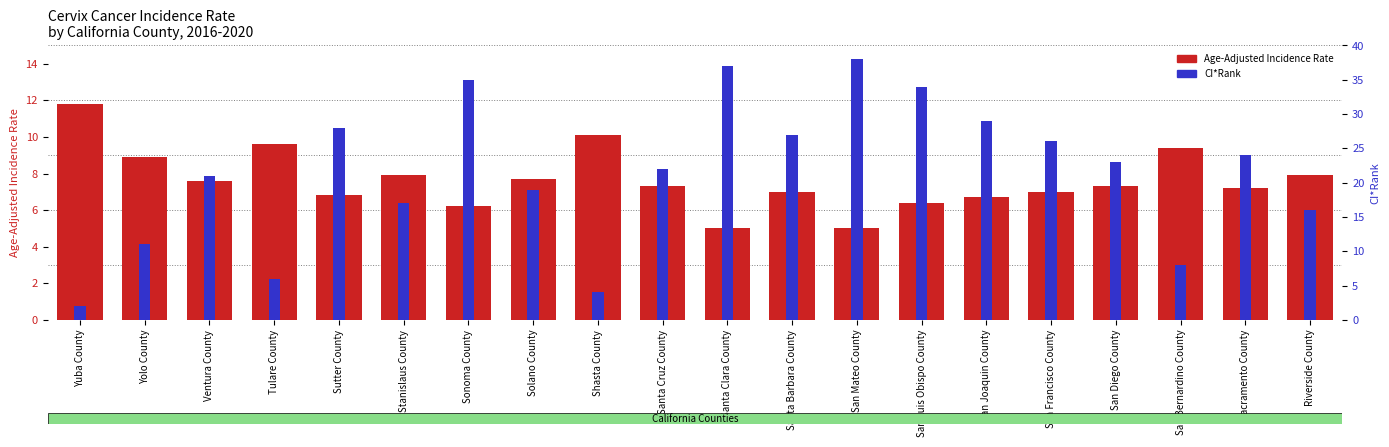

Reading right to left, list all the values displayed in this chart.

Age-Adjusted Incidence Rate: Riverside County=7.9	Sacramento County=7.2	San Bernardino County=9.4	San Diego County=7.3	San Francisco County=7.0	San Joaquin County=6.7	San Luis Obispo County=6.4	San Mateo County=5.0	Santa Barbara County=7.0	Santa Clara County=5.0	Santa Cruz County=7.3	Shasta County=10.1	Solano County=7.7	Sonoma County=6.2	Stanislaus County=7.9	Sutter County=6.8	Tulare County=9.6	Ventura County=7.6	Yolo County=8.9	Yuba County=11.8
CI*Rank: Riverside County=16.0	Sacramento County=24.0	San Bernardino County=8.0	San Diego County=23.0	San Francisco County=26.0	San Joaquin County=29.0	San Luis Obispo County=34.0	San Mateo County=38.0	Santa Barbara County=27.0	Santa Clara County=37.0	Santa Cruz County=22.0	Shasta County=4.0	Solano County=19.0	Sonoma County=35.0	Stanislaus County=17.0	Sutter County=28.0	Tulare County=6.0	Ventura County=21.0	Yolo County=11.0	Yuba County=2.0